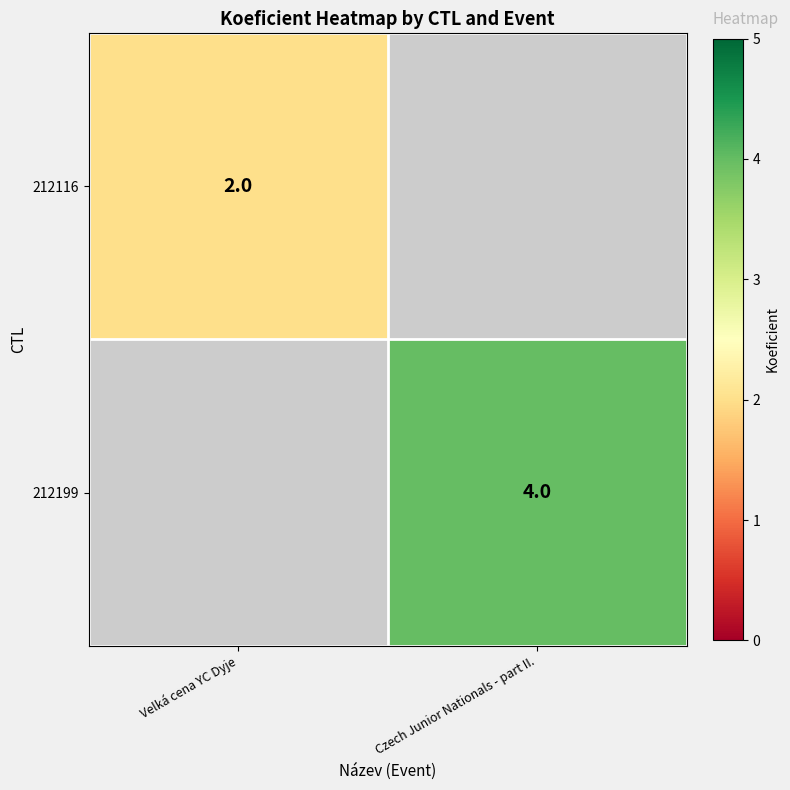

Is it true that 212116 equals 2 at Velká cena YC Dyje?

True